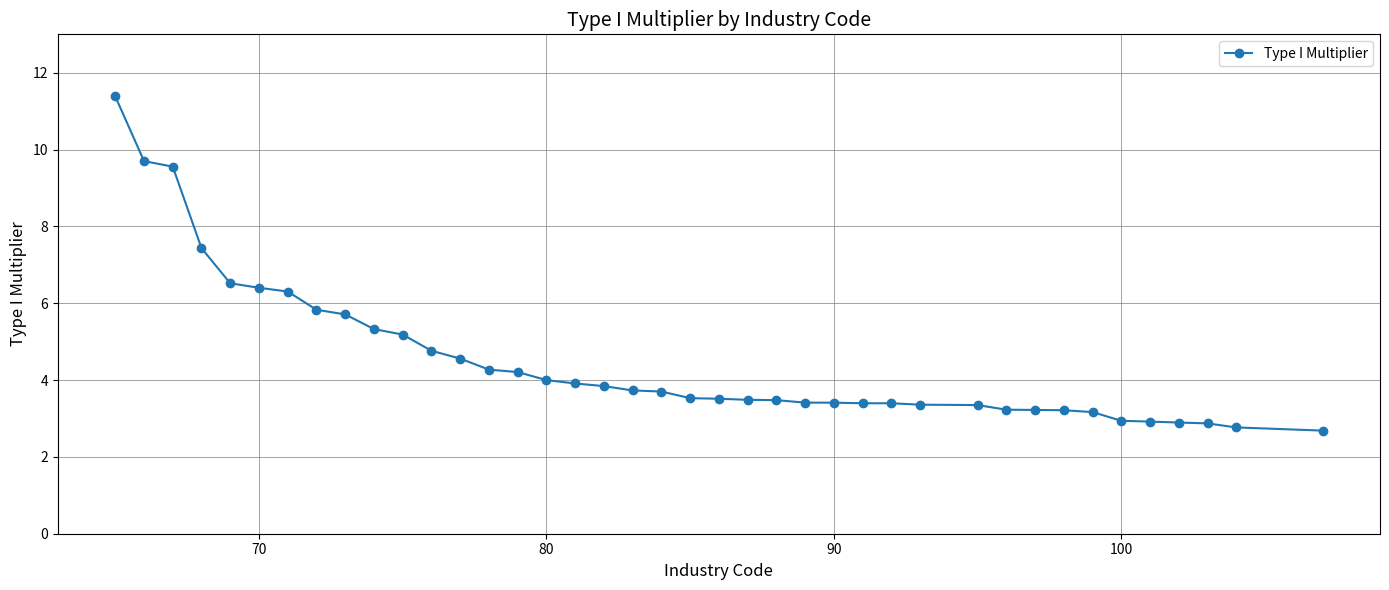

What is the value of the 30th point from the left?

3.3